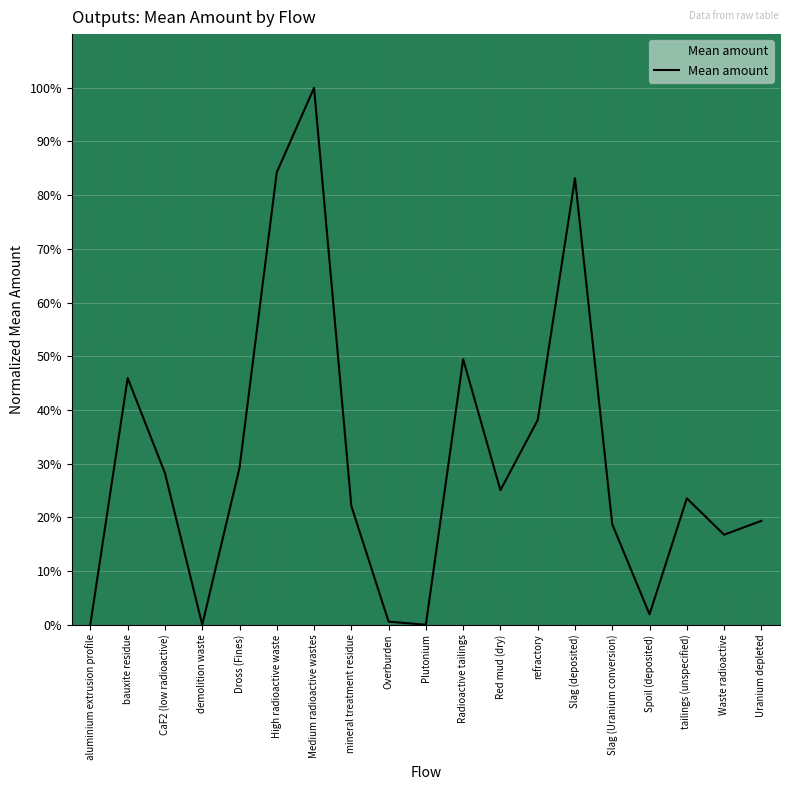

Which label corresponds to the largest value in the chart?

Medium radioactive wastes